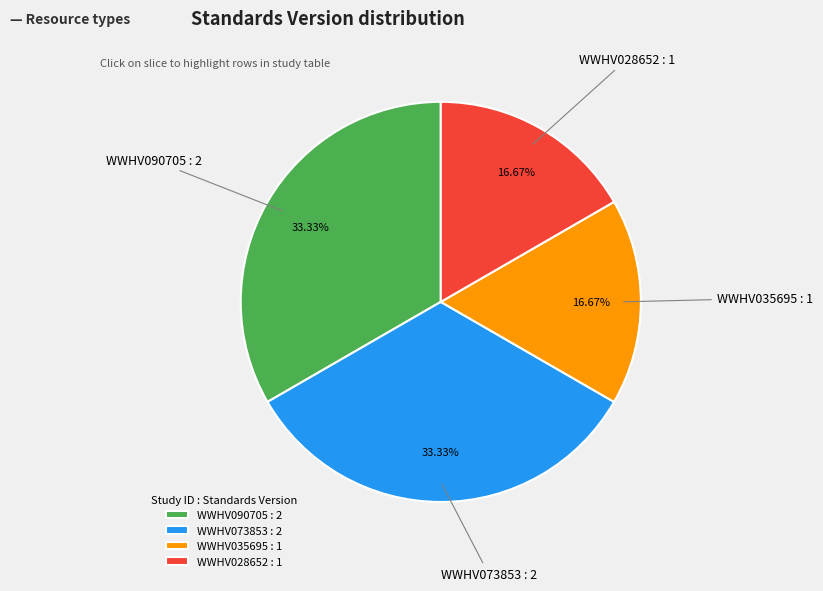

Is WWHV028652 the majority of the pie?

No